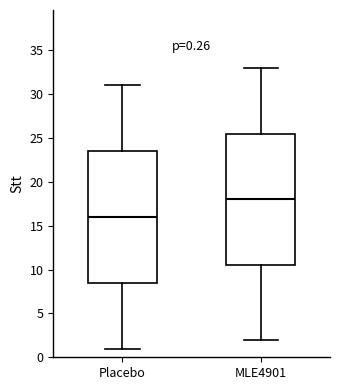

Which box has the highest median line?

MLE4901